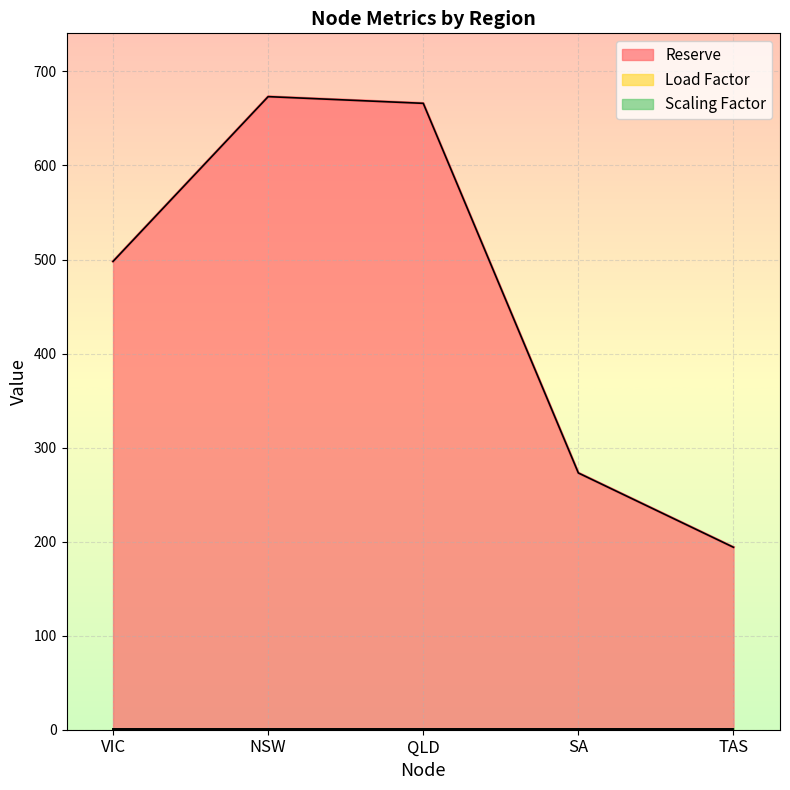

True or false: Reserve has more than 1 interior local peaks.

False